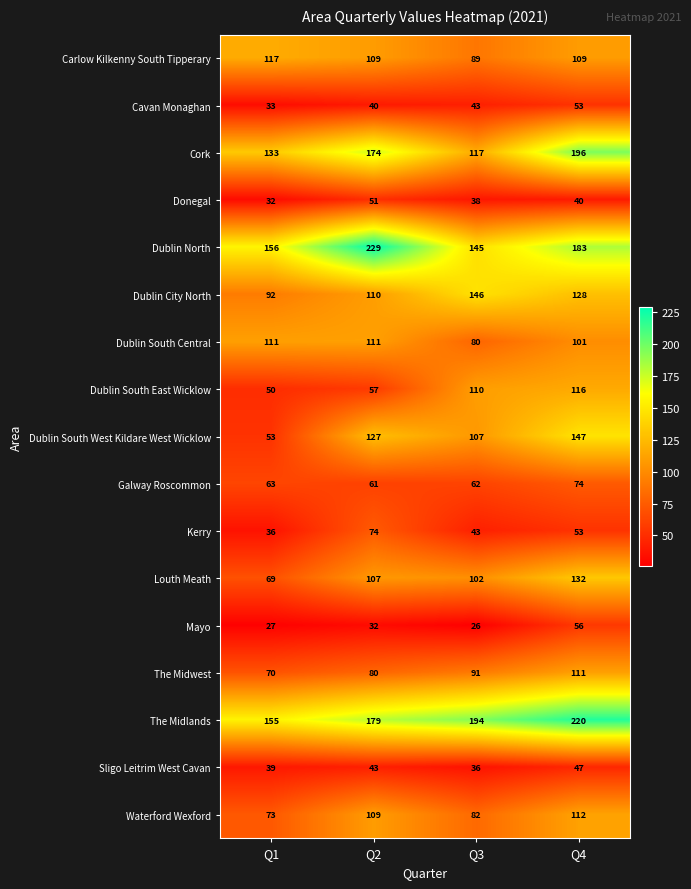

Where does the Dublin North series first go above 183?

Q2